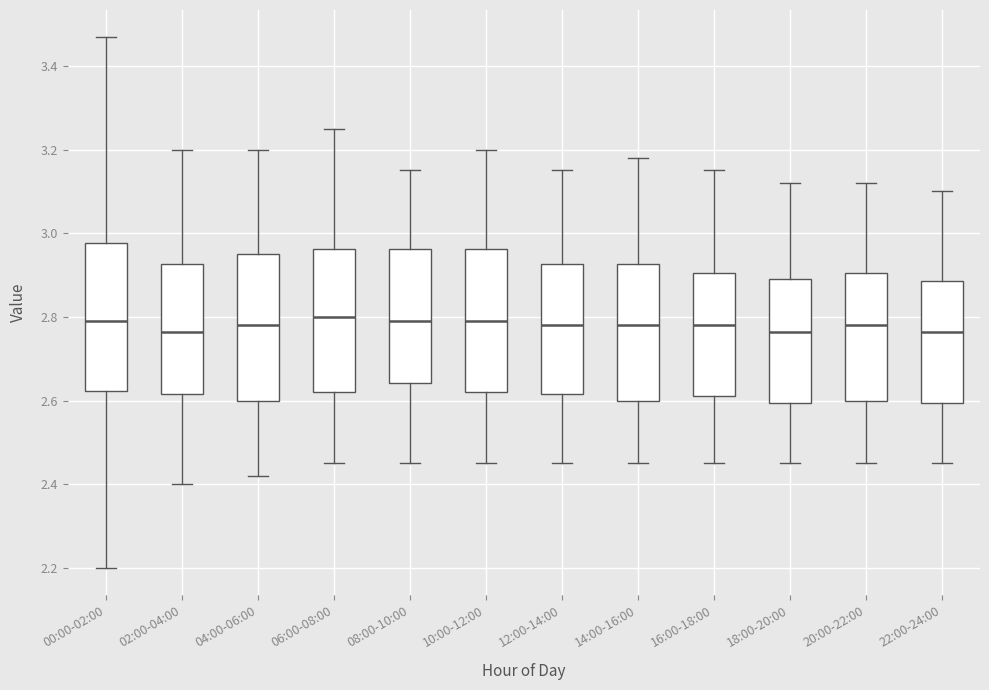

Reading left to right, transcribe this box plot: for each box, give where its median line is, the range the box spans, and where its two whiskers end, as read against the y-axis. The values are not printed on the chart, so give them approximately, as read against the axis.

00:00-02:00: median 2.80, box 2.62 to 2.98, whiskers 2.20 to 3.48
02:00-04:00: median 2.76, box 2.62 to 2.92, whiskers 2.40 to 3.20
04:00-06:00: median 2.78, box 2.60 to 2.96, whiskers 2.42 to 3.20
06:00-08:00: median 2.80, box 2.62 to 2.96, whiskers 2.46 to 3.26
08:00-10:00: median 2.80, box 2.64 to 2.96, whiskers 2.46 to 3.16
10:00-12:00: median 2.80, box 2.62 to 2.96, whiskers 2.46 to 3.20
12:00-14:00: median 2.78, box 2.62 to 2.92, whiskers 2.46 to 3.16
14:00-16:00: median 2.78, box 2.60 to 2.92, whiskers 2.46 to 3.18
16:00-18:00: median 2.78, box 2.62 to 2.90, whiskers 2.46 to 3.16
18:00-20:00: median 2.76, box 2.60 to 2.90, whiskers 2.46 to 3.12
20:00-22:00: median 2.78, box 2.60 to 2.90, whiskers 2.46 to 3.12
22:00-24:00: median 2.76, box 2.60 to 2.88, whiskers 2.46 to 3.10